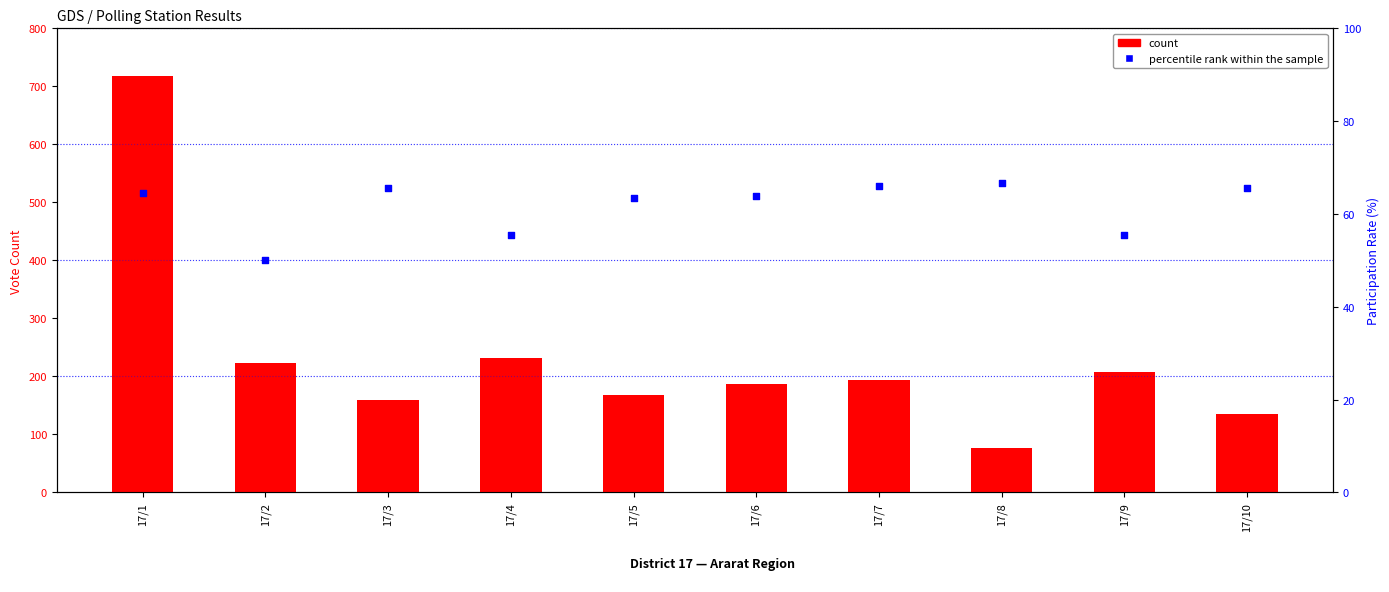

Which series has the largest total across all categories?

count